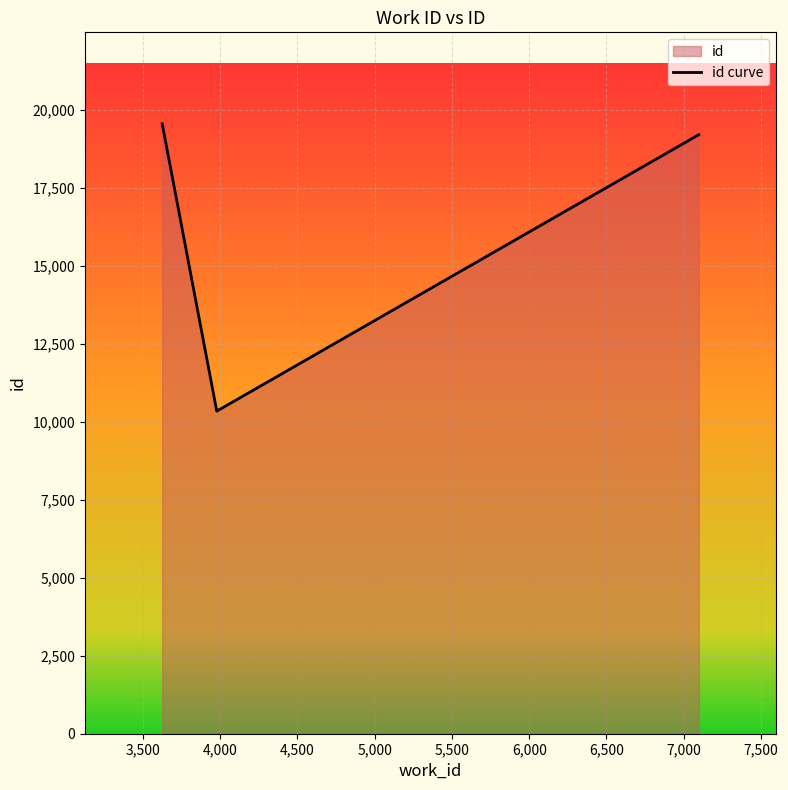

What is the average value?

16360